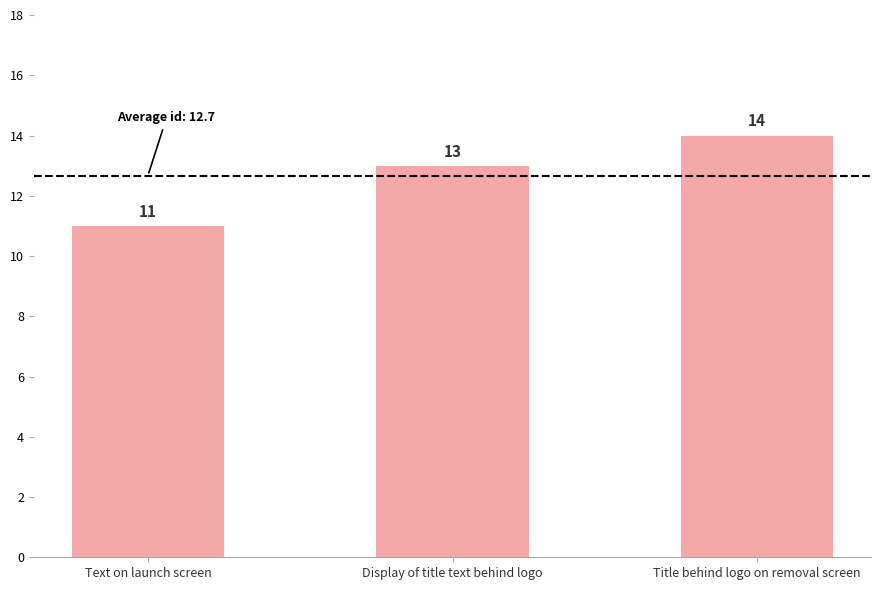

Reading left to right, list all the values displayed in this chart.

Text on launch screen=11	Display of title text behind logo=13	Title behind logo on removal screen=14